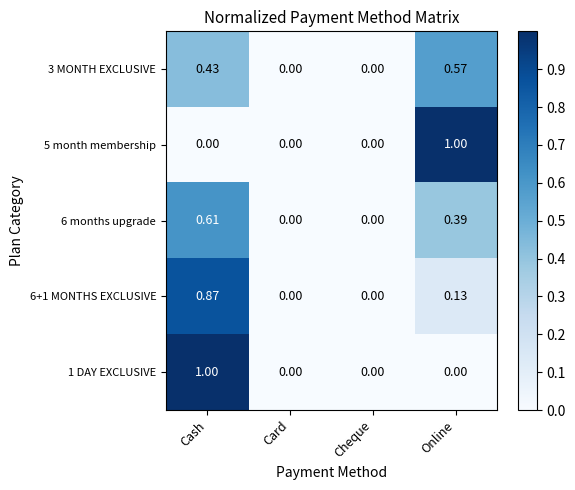

Is the value of 3 MONTH EXCLUSIVE at Card greater than the value of 6+1 MONTHS EXCLUSIVE at Online?

No